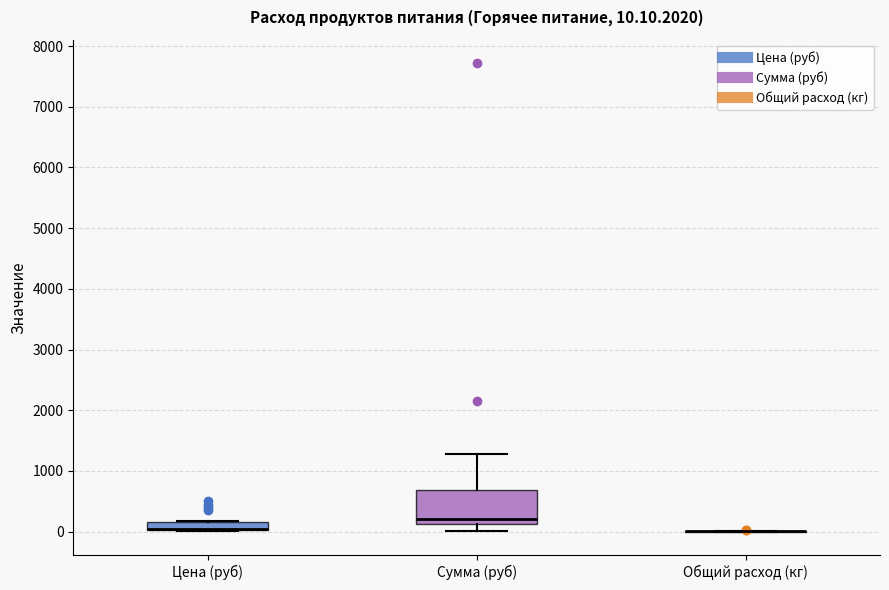

Comparing the boxes themselves (not the whiskers), which one is the tallest?

Сумма (руб)